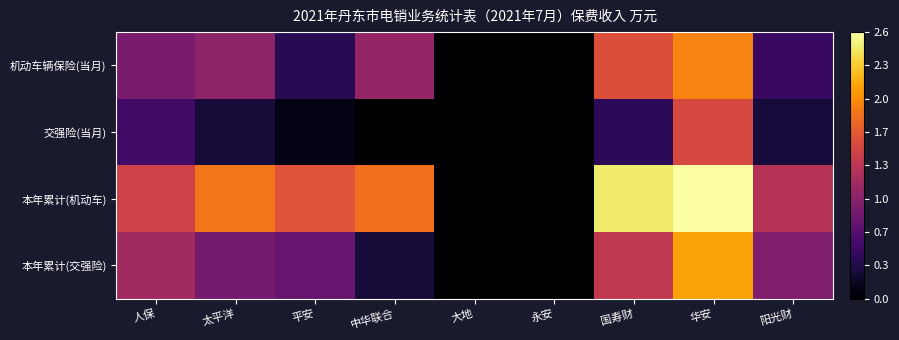

What is the greatest value displayed?

2.6